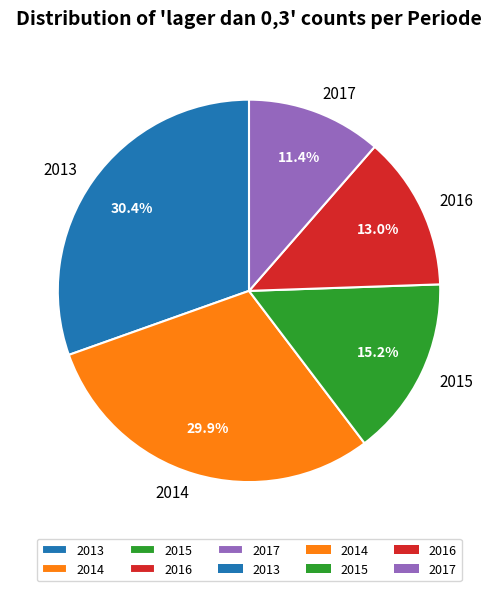

Which has a higher value, 2016 or 2014?

2014